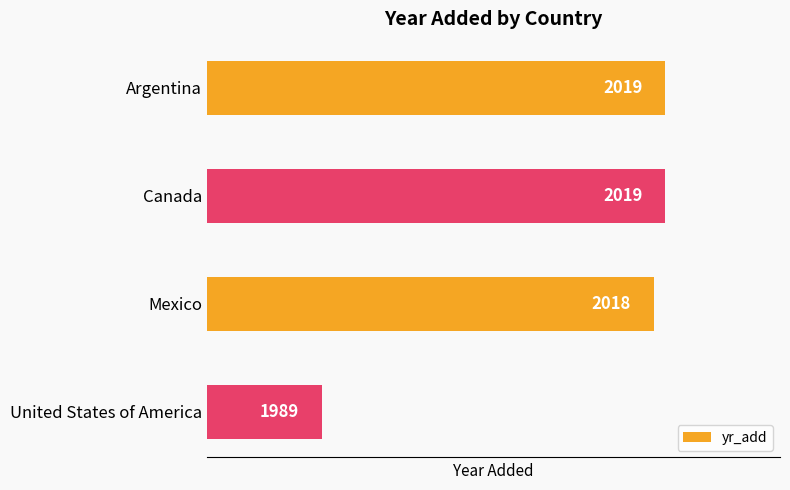

Are the bars horizontal?

Yes